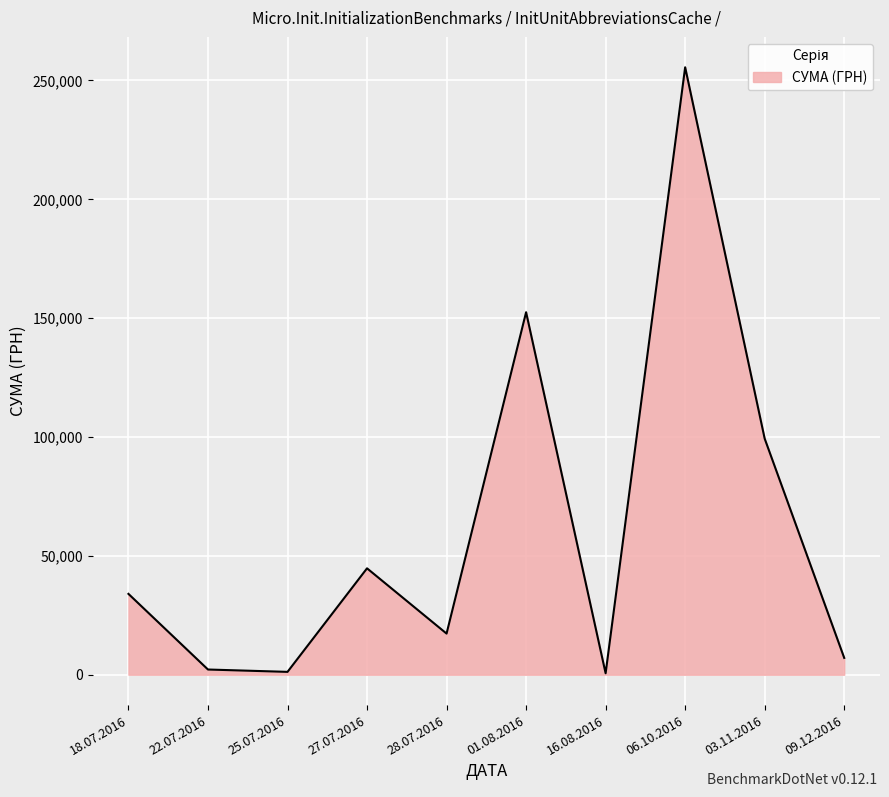

At which category does the chart reach its peak across all series?

06.10.2016